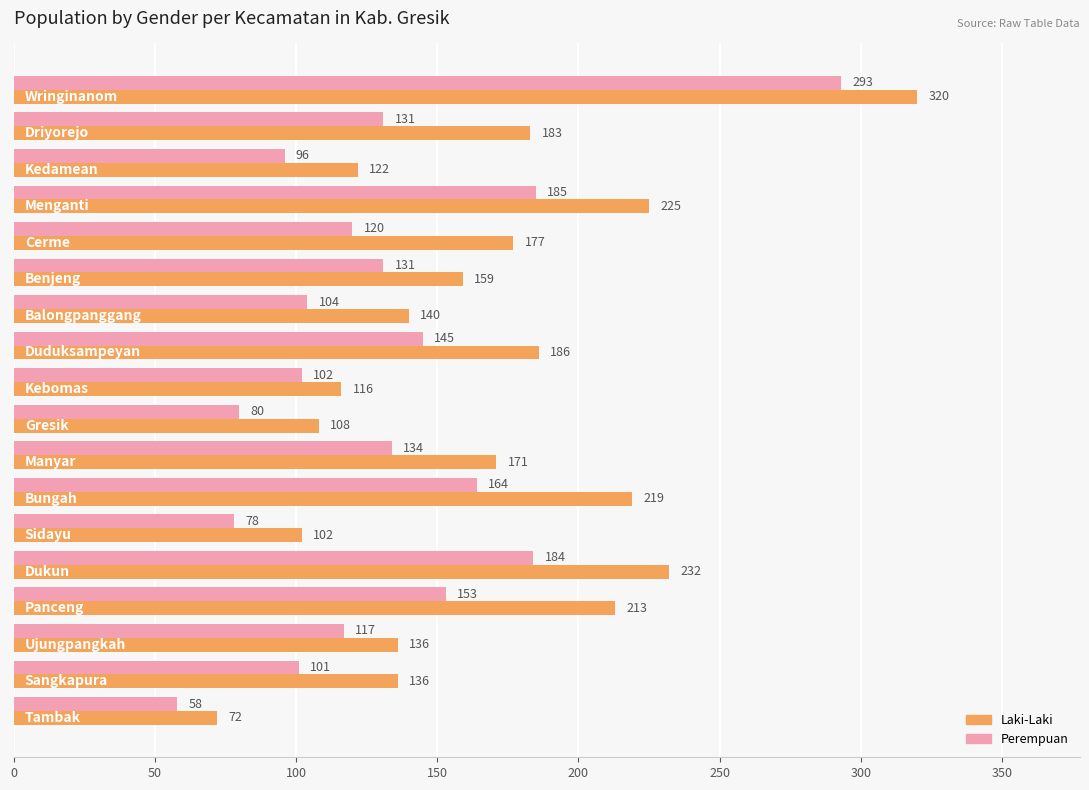

What is the maximum value shown in the chart?

320